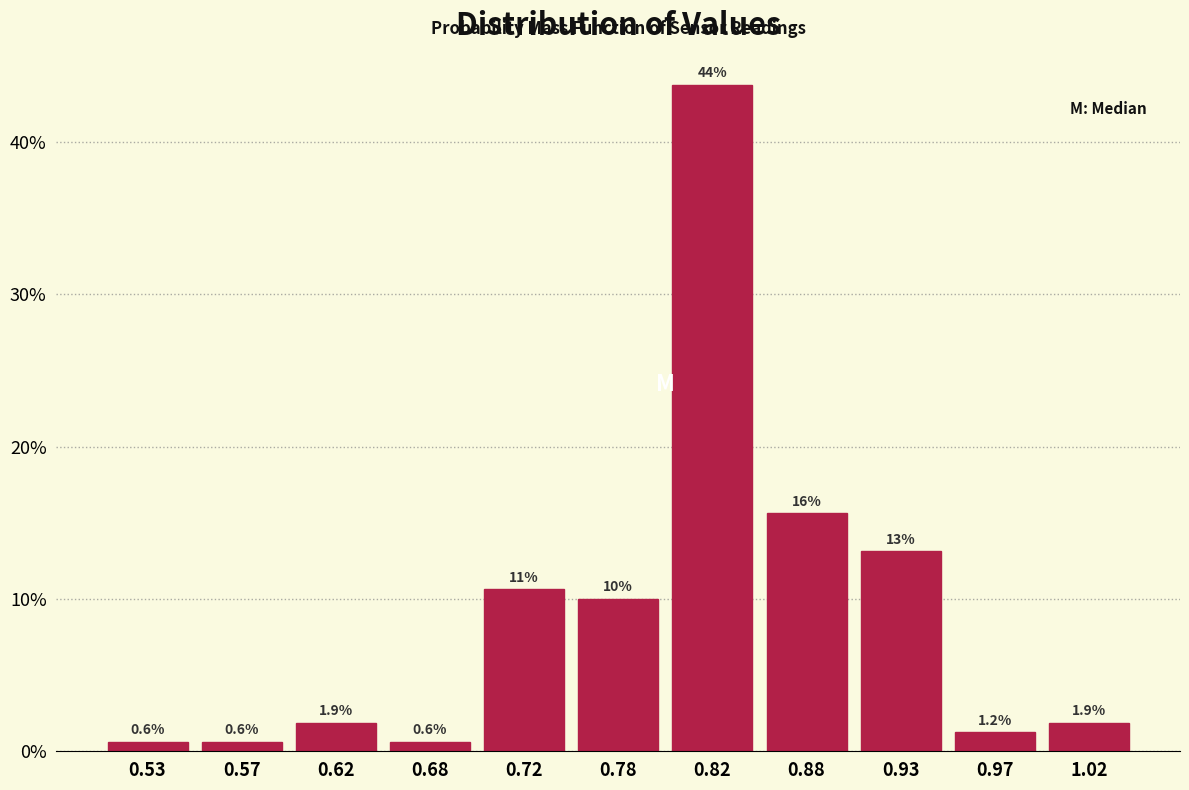

Over which range of the x-axis is the bar tallest?

0.80 to 0.85